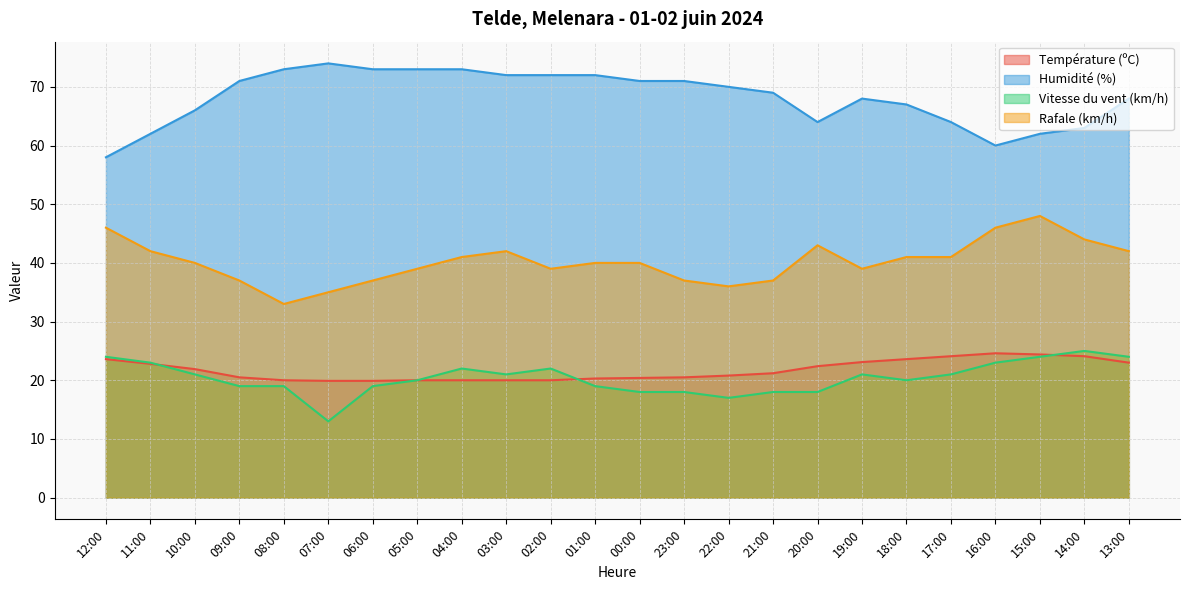

At which category is the sum across all series the highest?

15:00